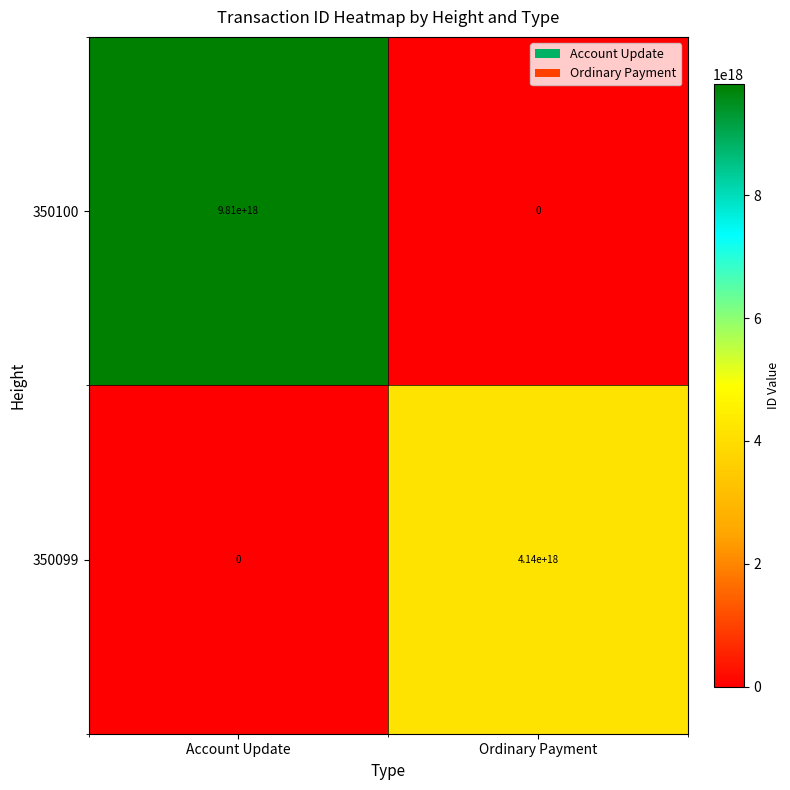

Which series has the largest total across all categories?

350100